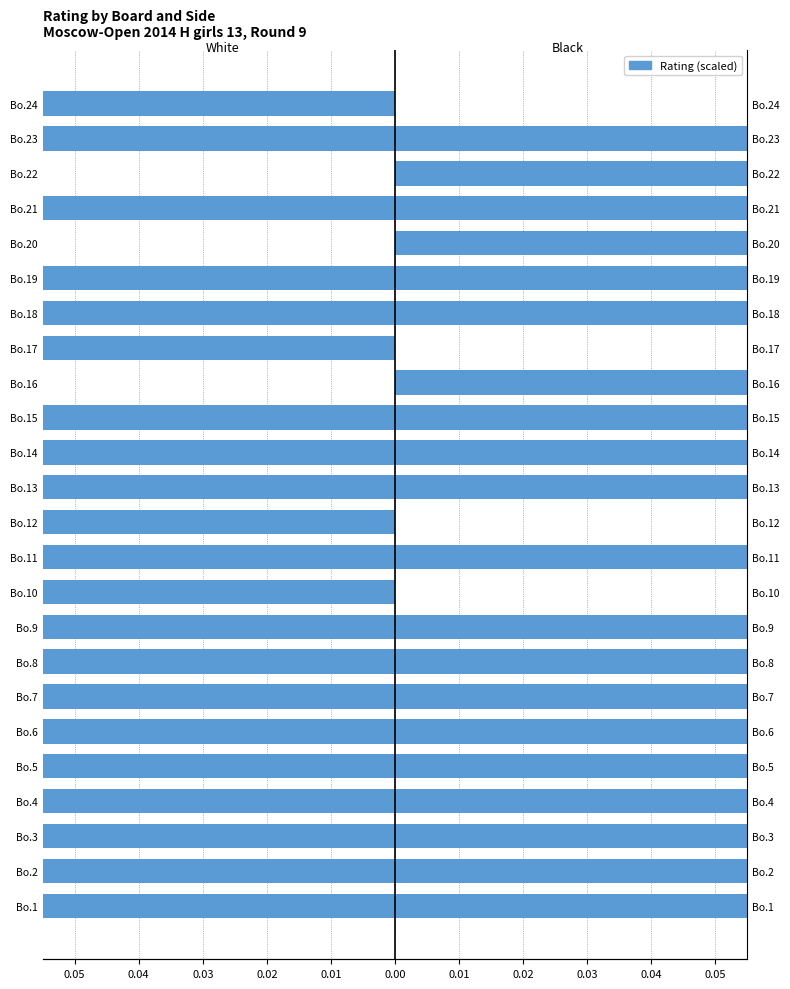

True or false: Black rating has a value of 0.4 at Bo.5.

False